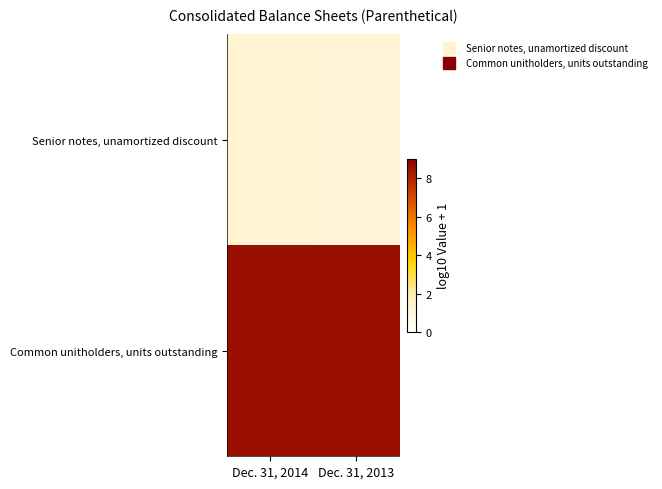

Reading left to right, what are all the values shown in this chart?

Senior notes, unamortized discount: Dec. 31, 2014=1.3	Dec. 31, 2013=1.2
Common unitholders, units outstanding: Dec. 31, 2014=8.6	Dec. 31, 2013=8.6